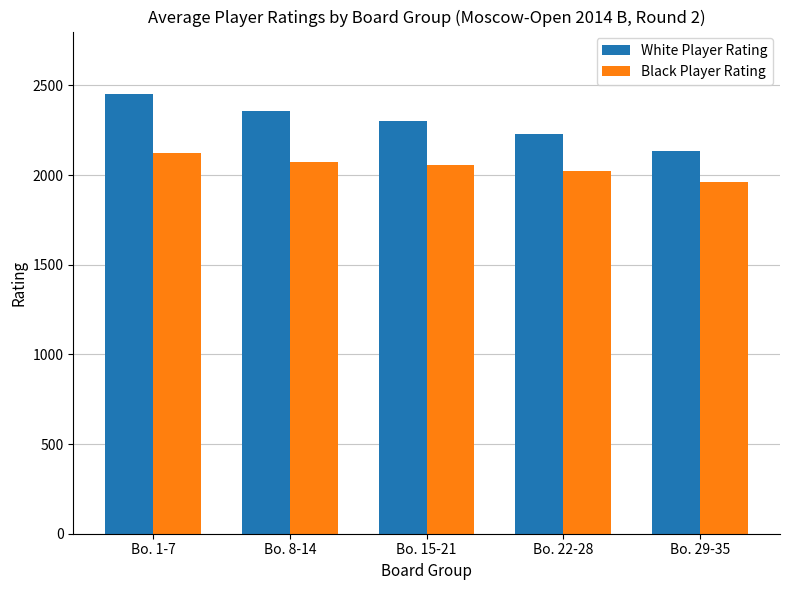

True or false: White Player Rating has a value of 2452 at Bo. 1-7.

True